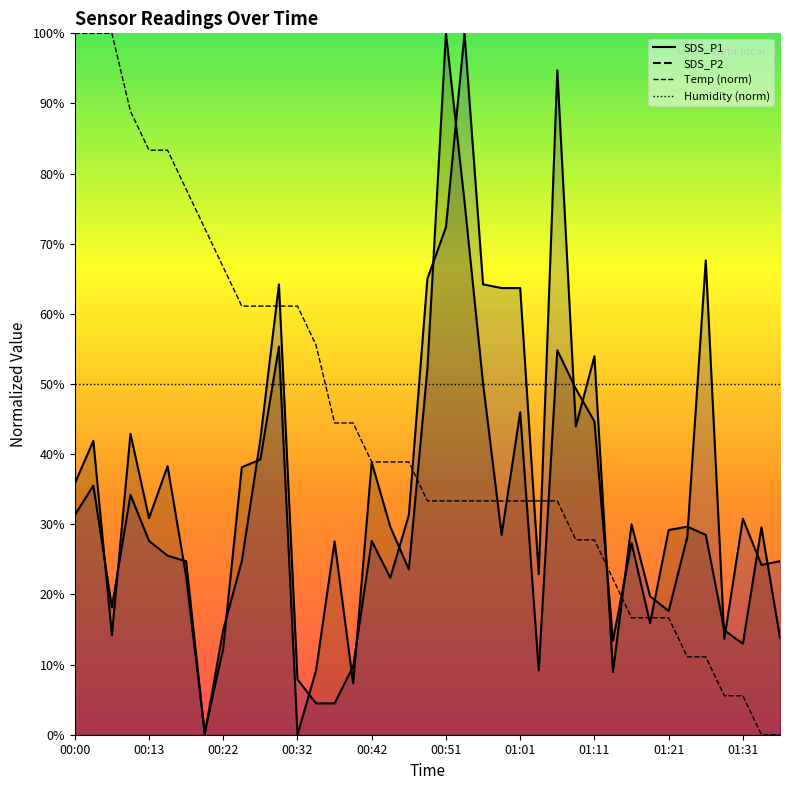

Is the value of SDS_P1 at 00:47 greater than the value of Temp at 01:21?

Yes